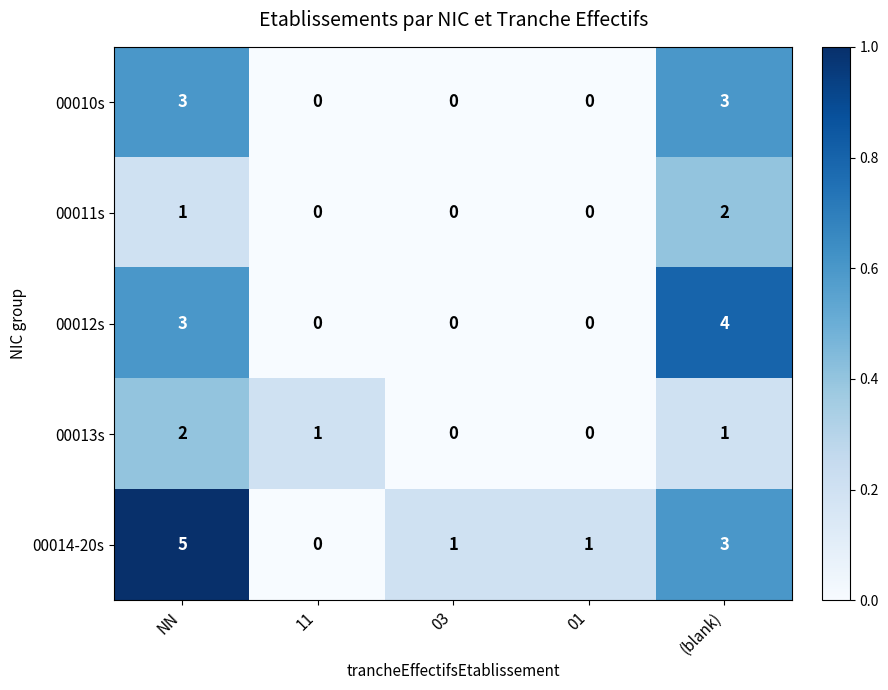

Which series has the largest total across all categories?

00014-20s